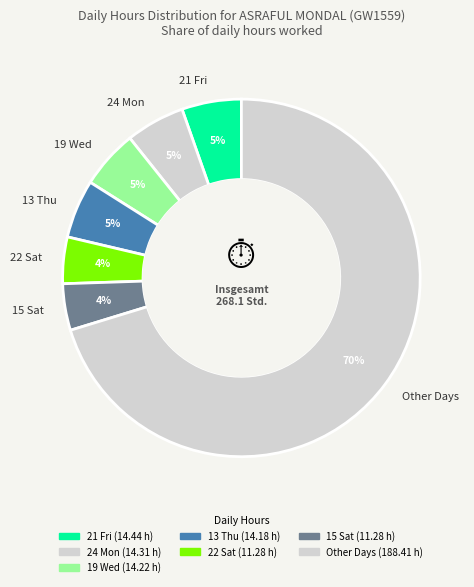

Is the sum of 13 Thu and Other Days greater than half?

Yes